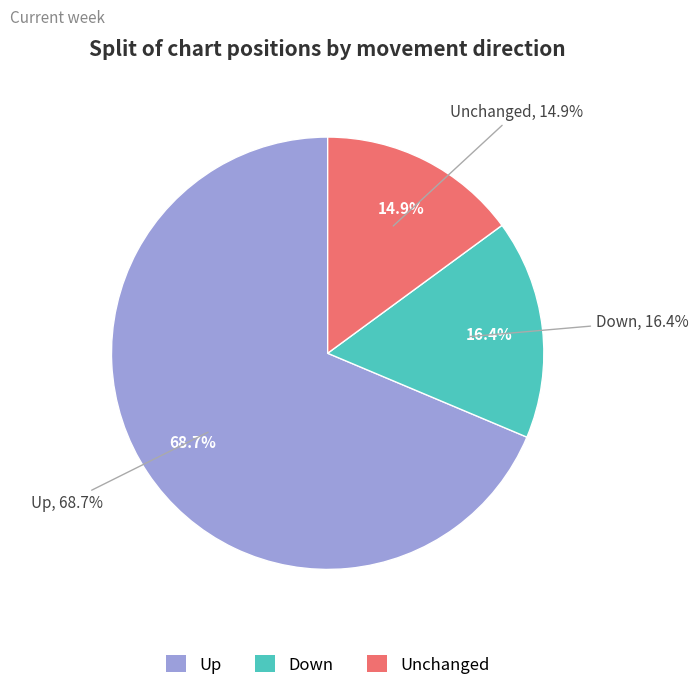

Approximately how many times larger is the value at down compared to up?

0.2